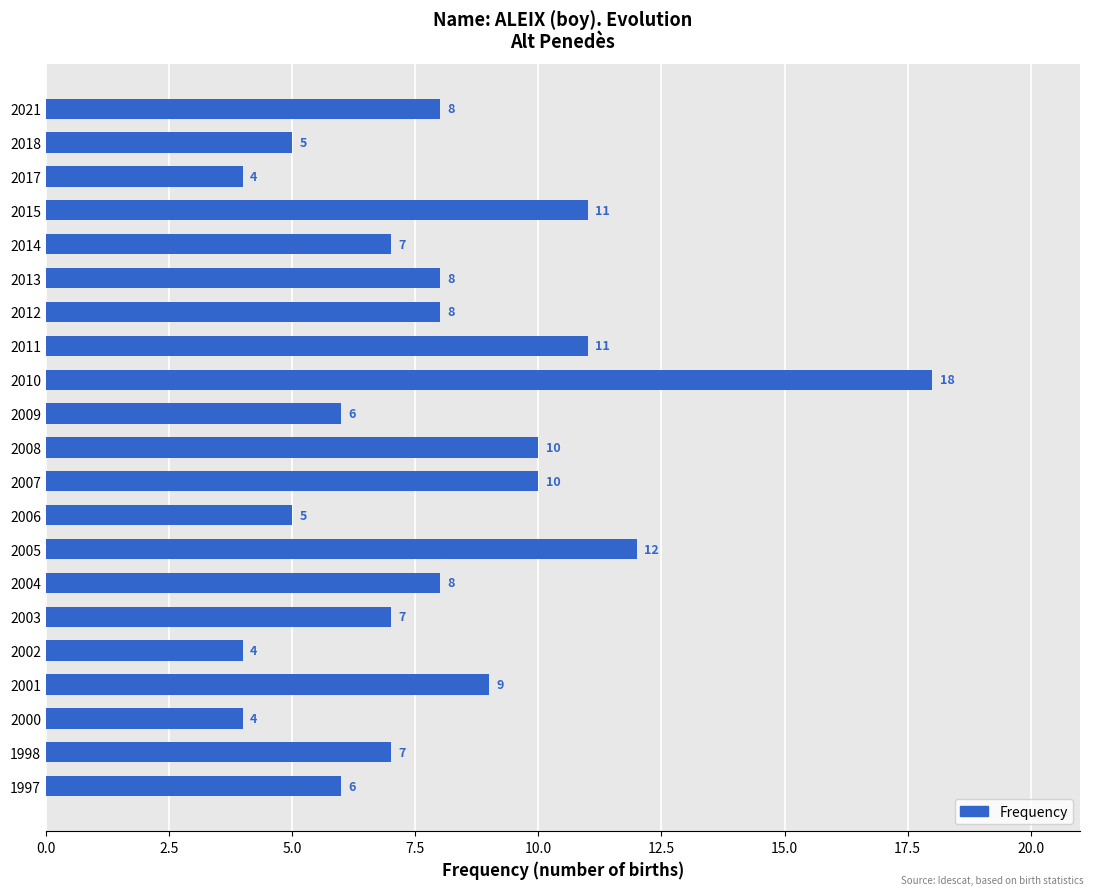

Does the chart contain stacked bars?

No